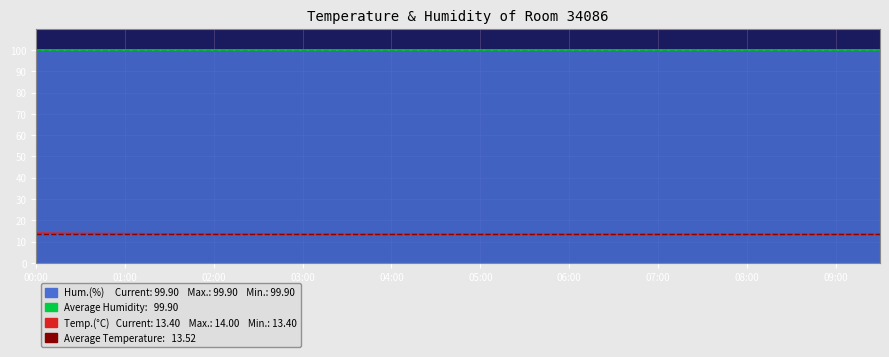

The chart shows a value of 13.8 at 00:30. True or false?

True